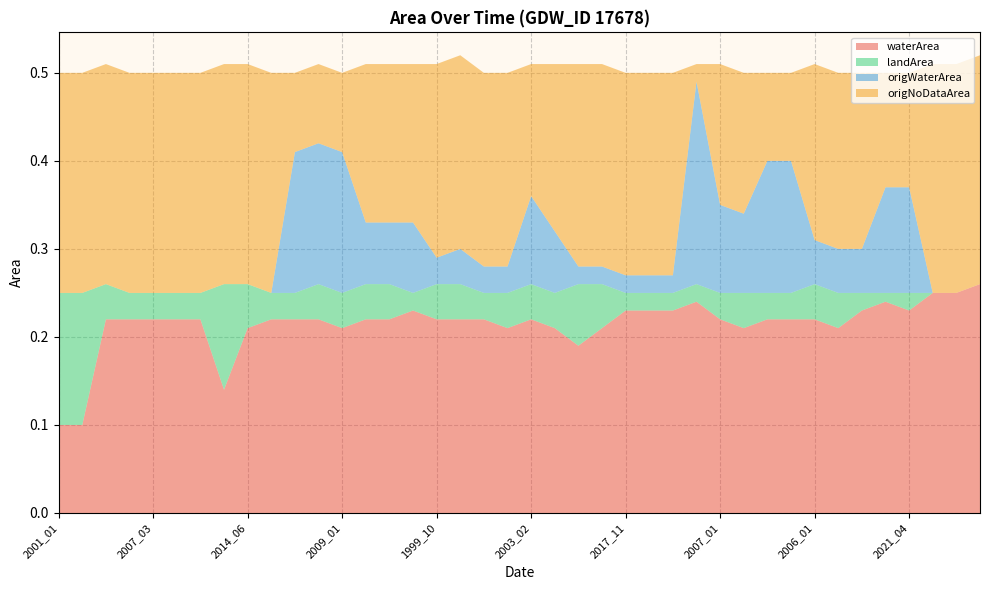

Reading left to right, transcribe all the data shown in this chart.

waterArea: 2001_01=0.1	2001_10=0.1	2003_01=0.2	2004_08=0.2	2007_03=0.2	2007_07=0.2	2007_10=0.2	2011_02=0.1	2014_06=0.2	2019_02=0.2	2004_01=0.2	2005_02=0.2	2009_01=0.2	1999_11=0.2	2005_01=0.2	2021_10=0.2	1999_10=0.2	2002_10=0.2	2006_03=0.2	2010_03=0.2	2003_02=0.2	2010_02=0.2	2000_02=0.2	2010_11=0.2	2017_11=0.2	2018_02=0.2	2021_03=0.2	2020_02=0.2	2007_01=0.2	2010_04=0.2	2004_02=0.2	2007_02=0.2	2006_01=0.2	2012_10=0.2	2015_03=0.2	2016_02=0.2	2021_04=0.2	1984_07=0.2	1984_09=0.2	1984_10=0.3
landArea: 2001_01=0.1	2001_10=0.1	2003_01=0.0	2004_08=0.0	2007_03=0.0	2007_07=0.0	2007_10=0.0	2011_02=0.1	2014_06=0.1	2019_02=0.0	2004_01=0.0	2005_02=0.0	2009_01=0.0	1999_11=0.0	2005_01=0.0	2021_10=0.0	1999_10=0.0	2002_10=0.0	2006_03=0.0	2010_03=0.0	2003_02=0.0	2010_02=0.0	2000_02=0.1	2010_11=0.1	2017_11=0.0	2018_02=0.0	2021_03=0.0	2020_02=0.0	2007_01=0.0	2010_04=0.0	2004_02=0.0	2007_02=0.0	2006_01=0.0	2012_10=0.0	2015_03=0.0	2016_02=0.0	2021_04=0.0	1984_07=0.0	1984_09=0.0	1984_10=0.0
origWaterArea: 2001_01=0.0	2001_10=0.0	2003_01=0.0	2004_08=0.0	2007_03=0.0	2007_07=0.0	2007_10=0.0	2011_02=0.0	2014_06=0.0	2019_02=0.0	2004_01=0.2	2005_02=0.2	2009_01=0.2	1999_11=0.1	2005_01=0.1	2021_10=0.1	1999_10=0.0	2002_10=0.0	2006_03=0.0	2010_03=0.0	2003_02=0.1	2010_02=0.1	2000_02=0.0	2010_11=0.0	2017_11=0.0	2018_02=0.0	2021_03=0.0	2020_02=0.2	2007_01=0.1	2010_04=0.1	2004_02=0.1	2007_02=0.1	2006_01=0.1	2012_10=0.1	2015_03=0.1	2016_02=0.1	2021_04=0.1	1984_07=0.0	1984_09=0.0	1984_10=0.0
origNoDataArea: 2001_01=0.2	2001_10=0.2	2003_01=0.2	2004_08=0.2	2007_03=0.2	2007_07=0.2	2007_10=0.2	2011_02=0.2	2014_06=0.2	2019_02=0.2	2004_01=0.1	2005_02=0.1	2009_01=0.1	1999_11=0.2	2005_01=0.2	2021_10=0.2	1999_10=0.2	2002_10=0.2	2006_03=0.2	2010_03=0.2	2003_02=0.1	2010_02=0.2	2000_02=0.2	2010_11=0.2	2017_11=0.2	2018_02=0.2	2021_03=0.2	2020_02=0.0	2007_01=0.2	2010_04=0.2	2004_02=0.1	2007_02=0.1	2006_01=0.2	2012_10=0.2	2015_03=0.2	2016_02=0.1	2021_04=0.1	1984_07=0.3	1984_09=0.3	1984_10=0.3